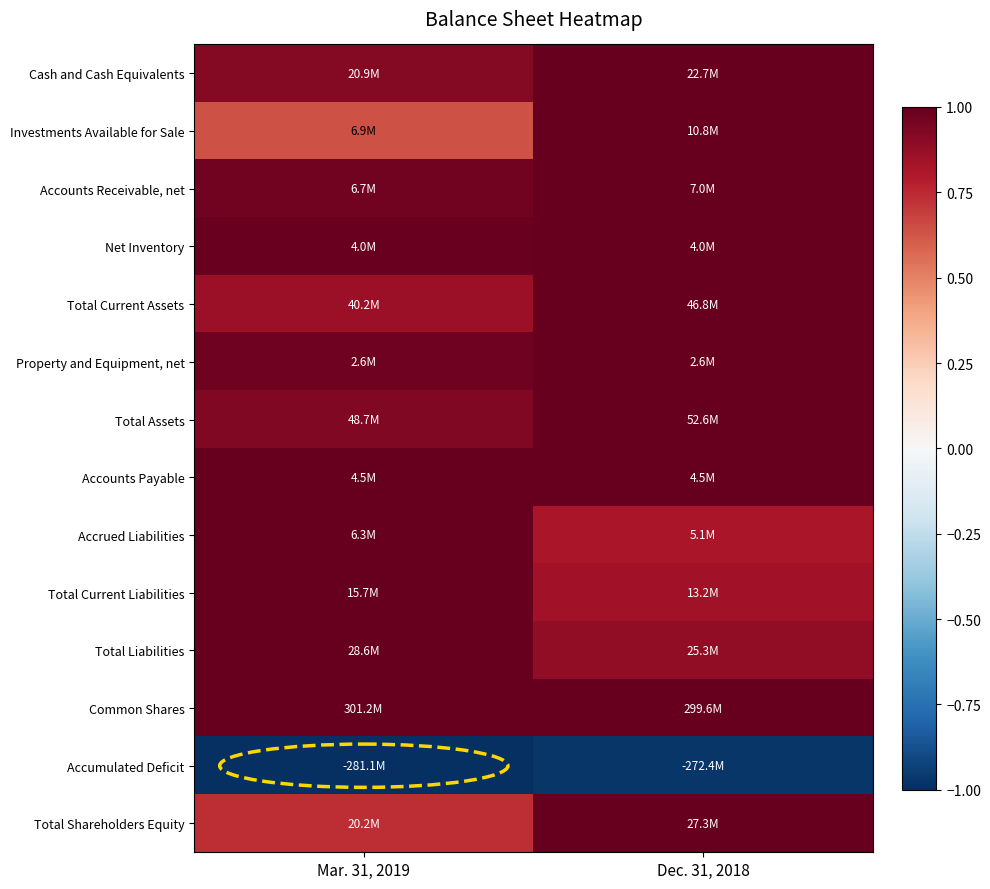

At which category does the chart reach its peak across all series?

Dec. 31, 2018